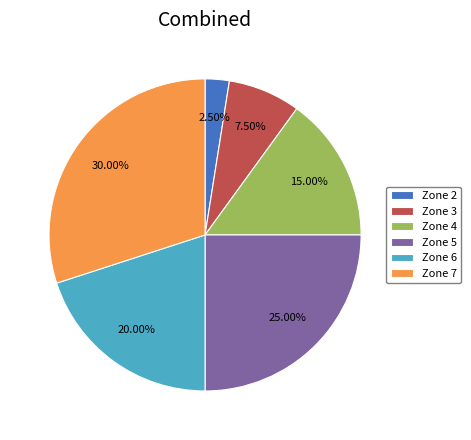

How many slices are in this pie chart?

6